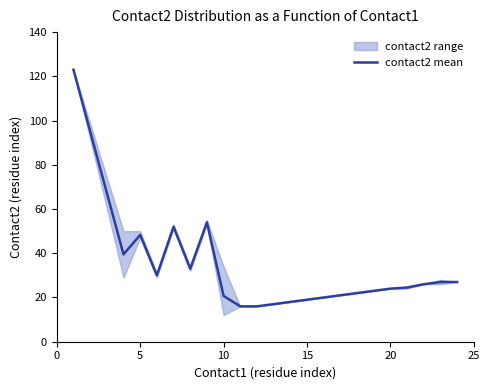

How many values are below 24?

10